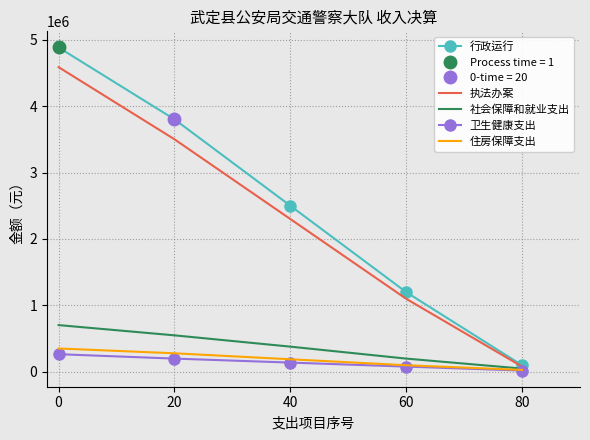

What is the maximum value for 行政运行?

4881247.0